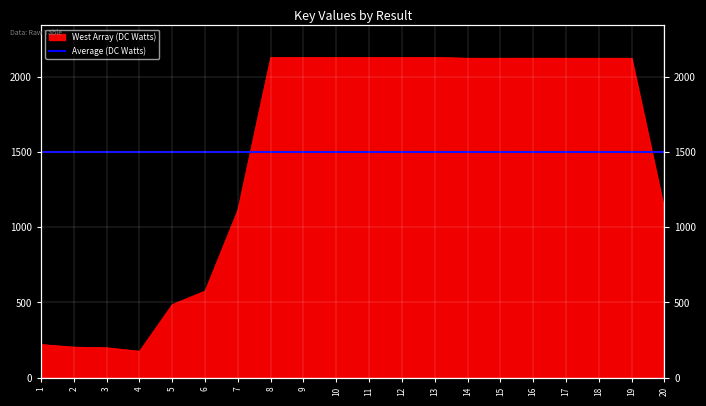

What is the difference between the maximum and minimum values?

1954.4